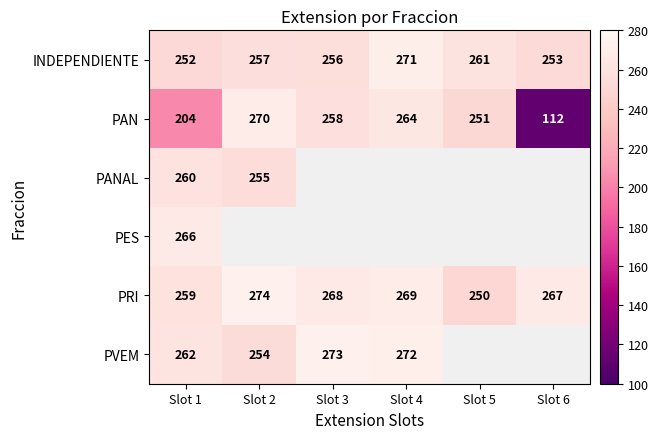

Which series has the widest spread of values?

PAN